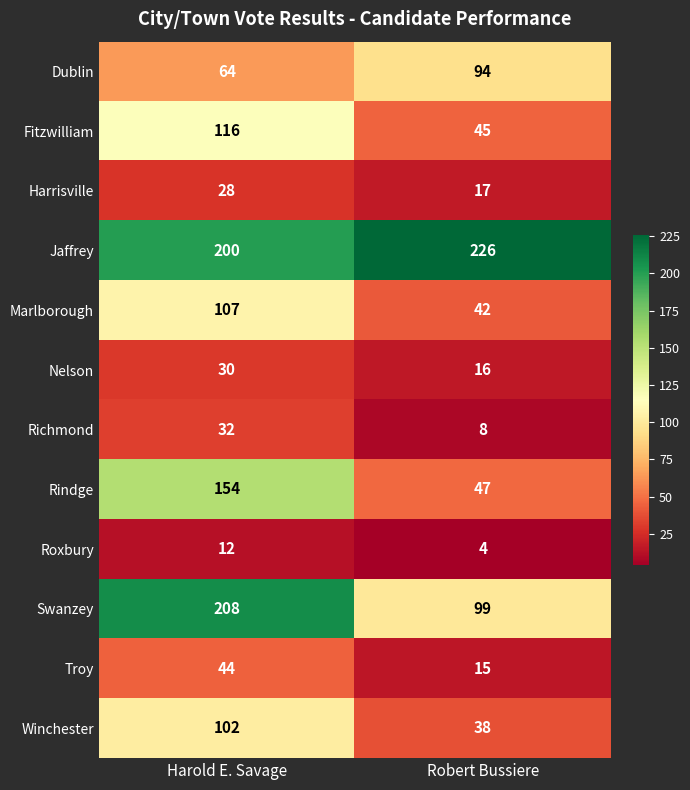

At how many categories does at least one series exceed 181?

2